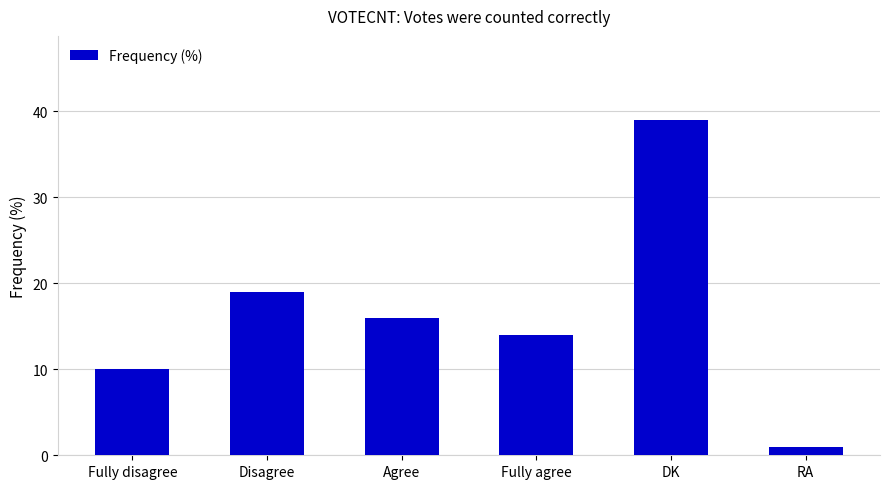

Is it true that the value at Agree is 16?

True